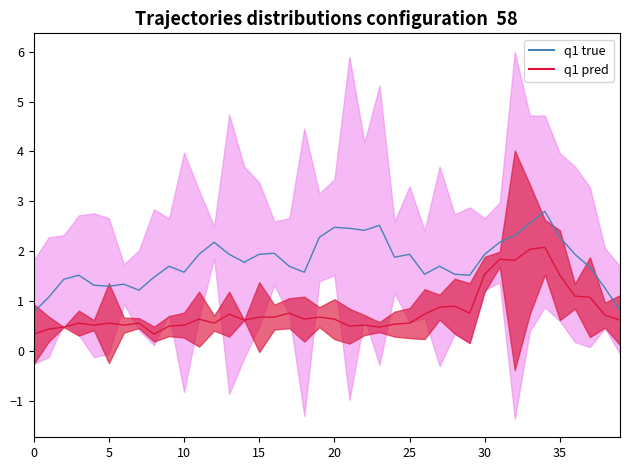

True or false: q1 true and q1 pred cross at least once.

False